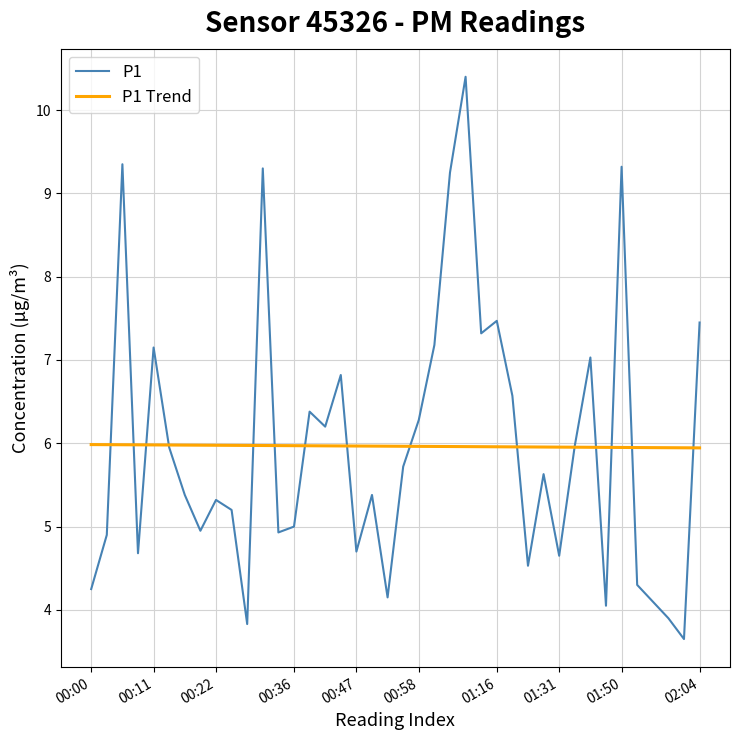

Which series has the largest range (max minus min)?

P1